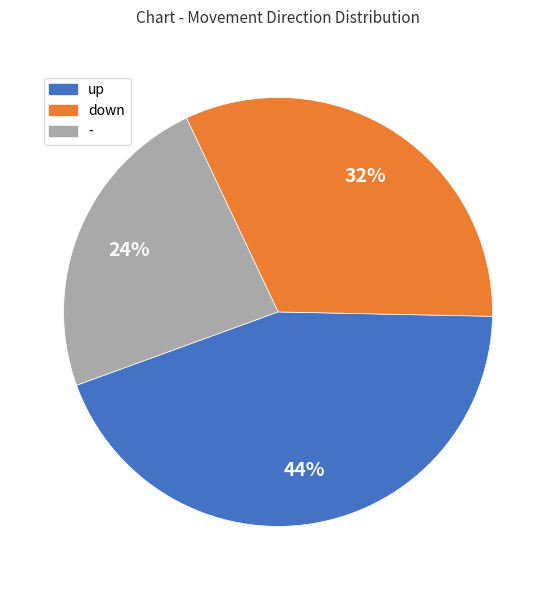

To the nearest percent, what percentage of the pie is down?

32%